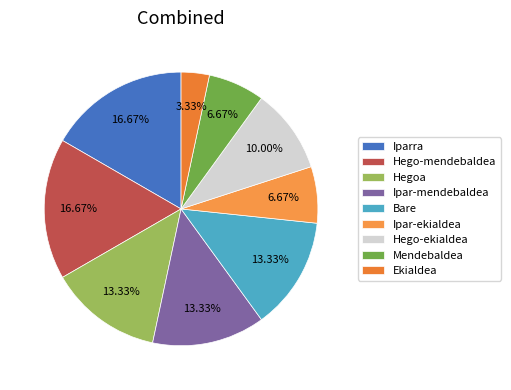

How much of the chart is everything except Hegoa?

86.7%